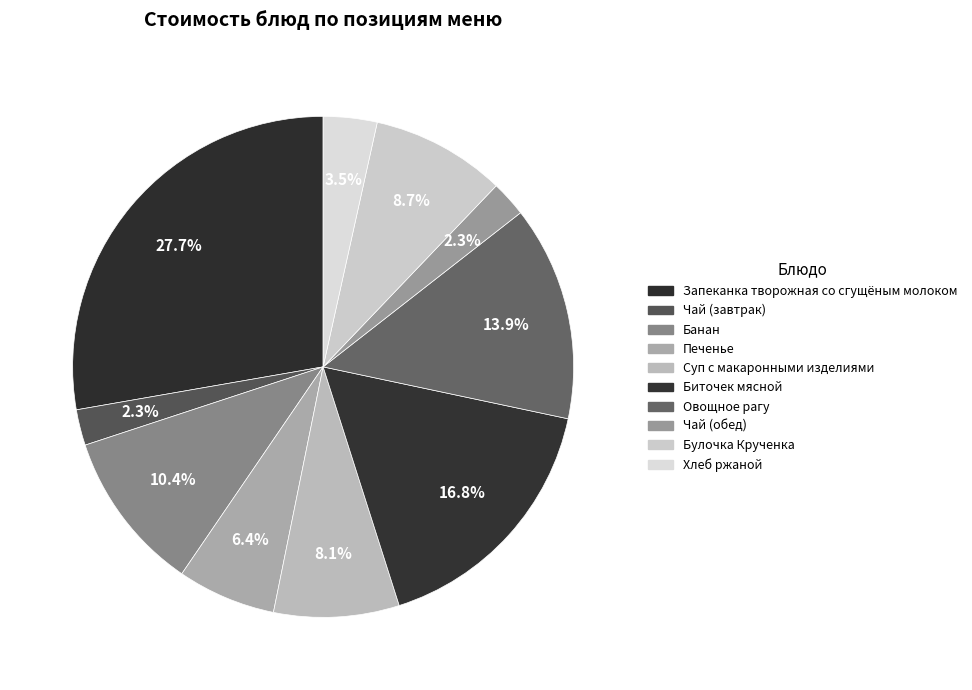

How many segments does this pie chart have?

10